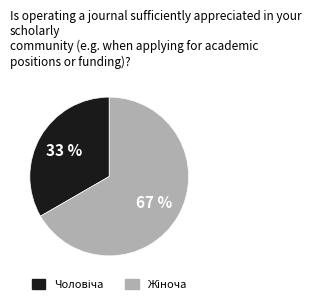

Does any single category account for the majority?

Yes